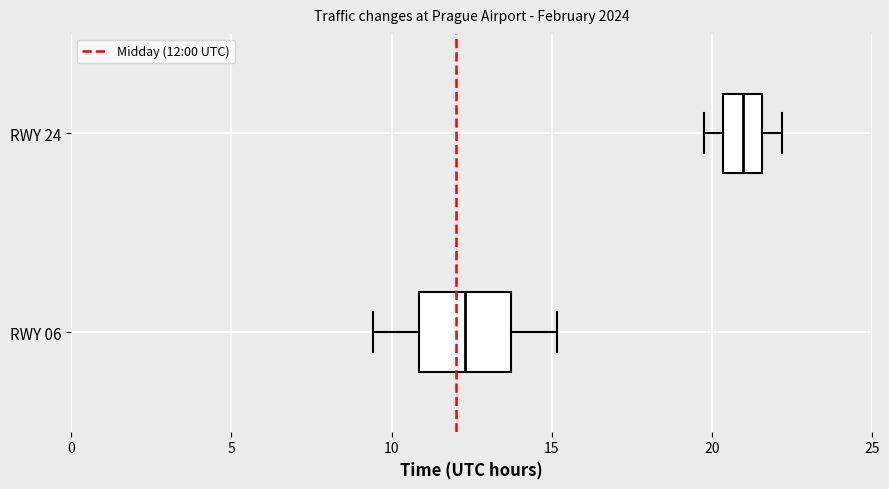

Reading bottom to top, transcribe this box plot: for each box, give where its median line is, the range the box spans, and where its two whiskers end, as read against the x-axis. The values are not printed on the chart, so give them approximately, as read against the axis.

RWY 06: median 12.5, box 11.0 to 13.5, whiskers 9.5 to 15.0
RWY 24: median 21.0, box 20.5 to 21.5, whiskers 20.0 to 22.0